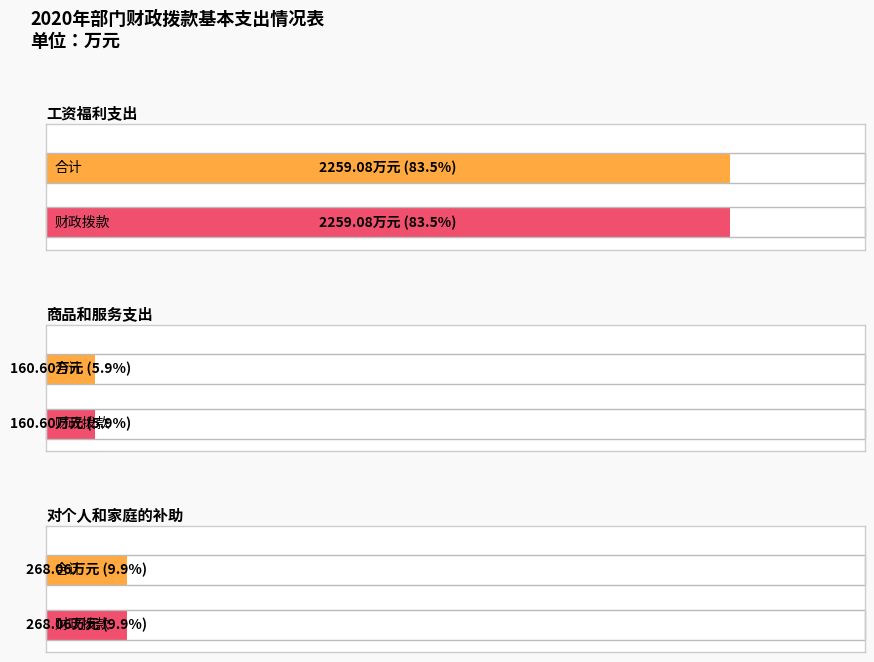

What is the value of the 工资福利支出 bar at the 2nd from the left?

2259.1